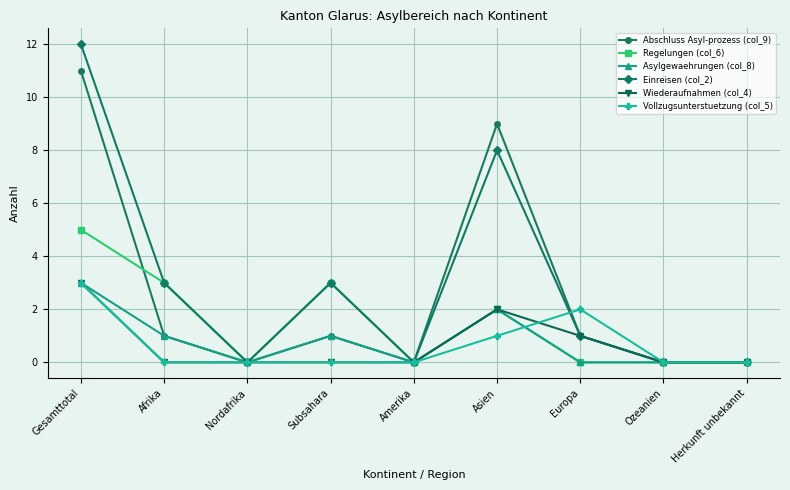

At which category does Regelungen (col_6) reach its first local valley?

Nordafrika